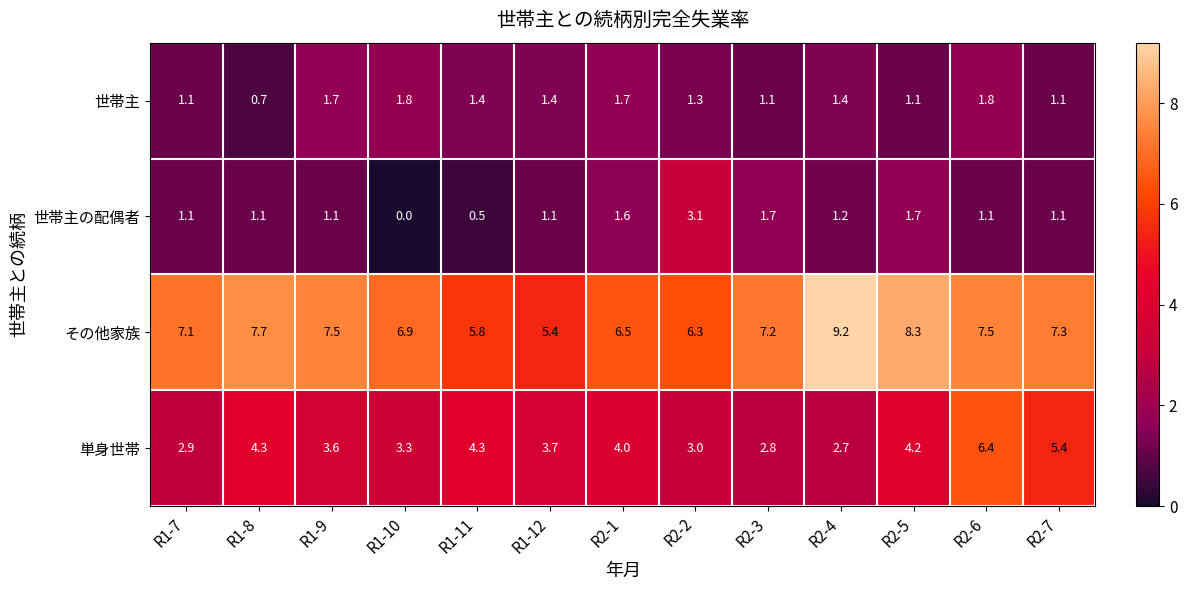

Between R1-8 and R2-1, which series saw the biggest shift?

その他家族